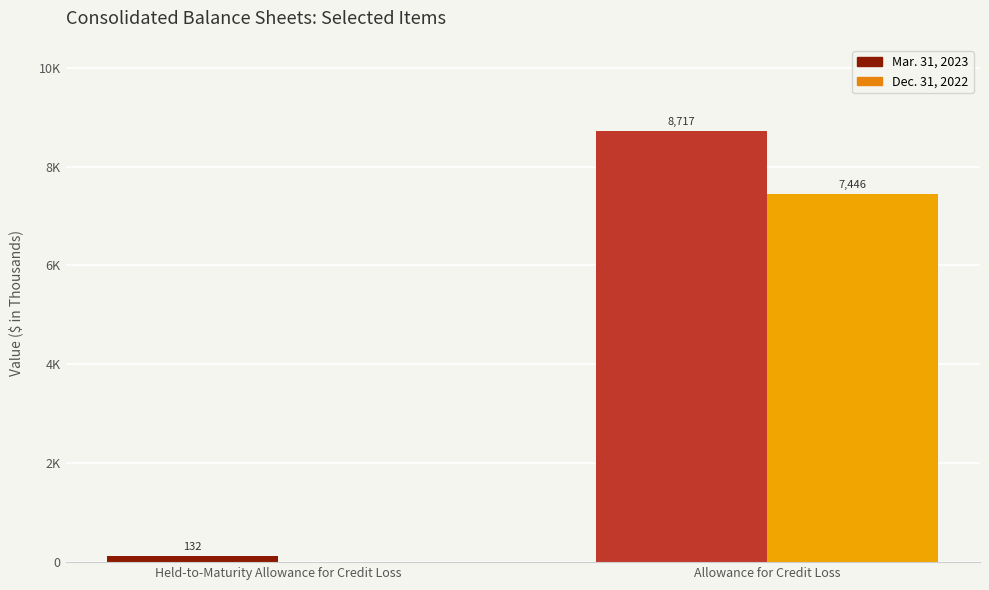

List the series in order of their peak value, lowest first.

Dec. 31, 2022, Mar. 31, 2023